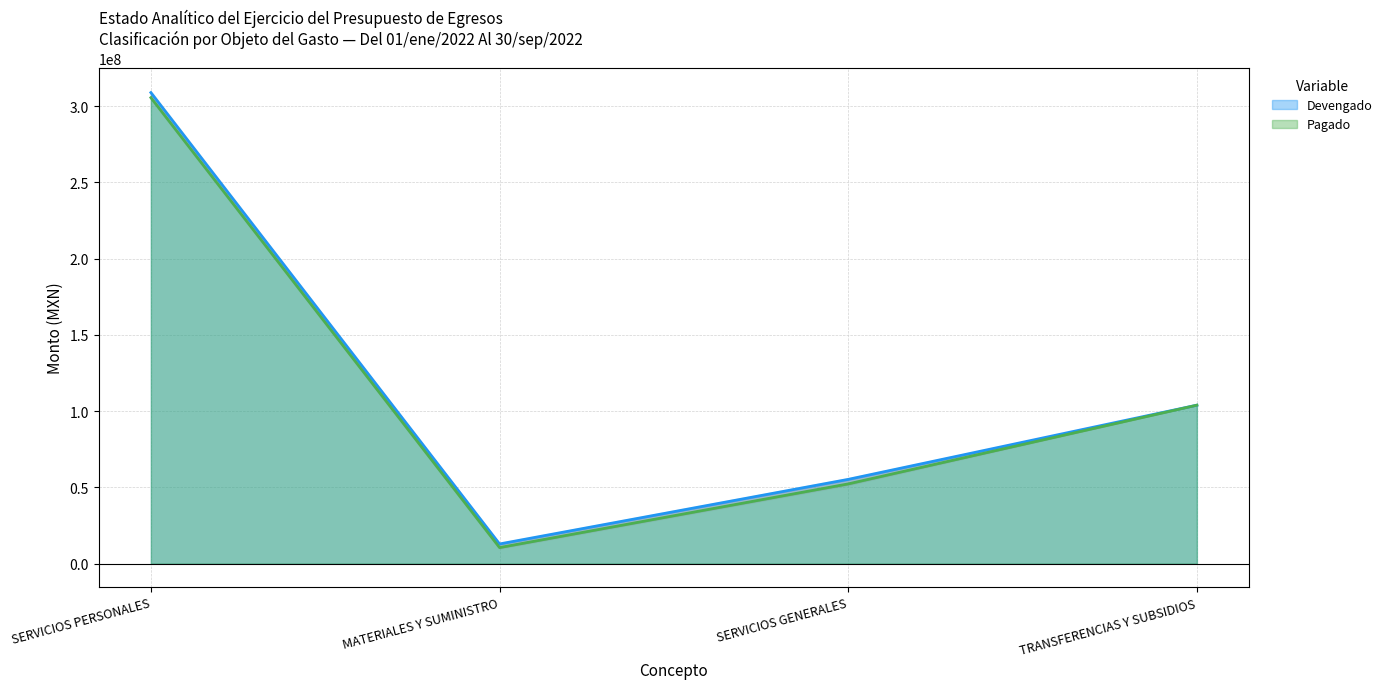

Rank the series by their average value, from highest to lowest.

Devengado, Pagado